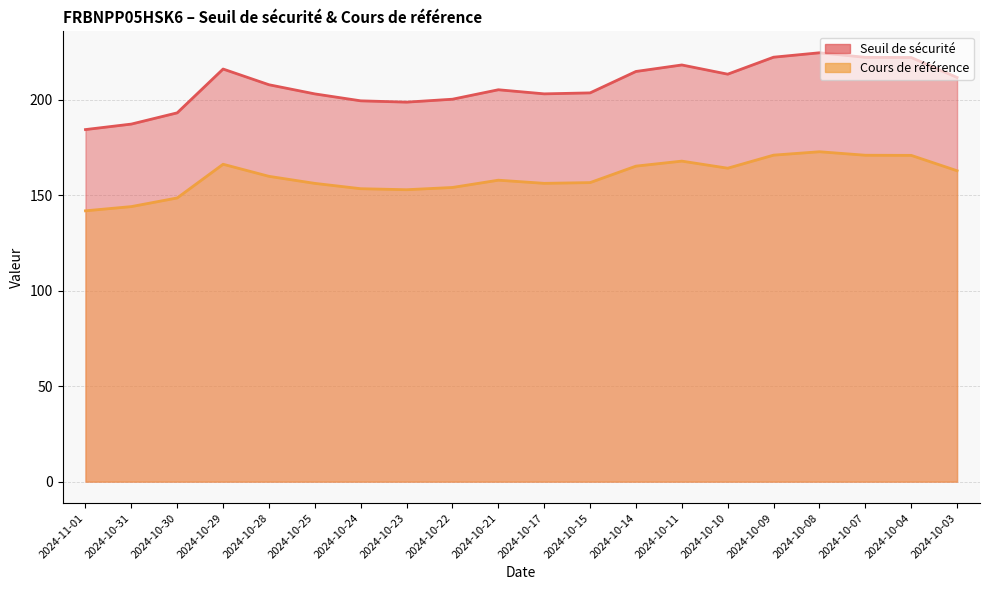

How many values in the Cours de référence series are below 159?

10